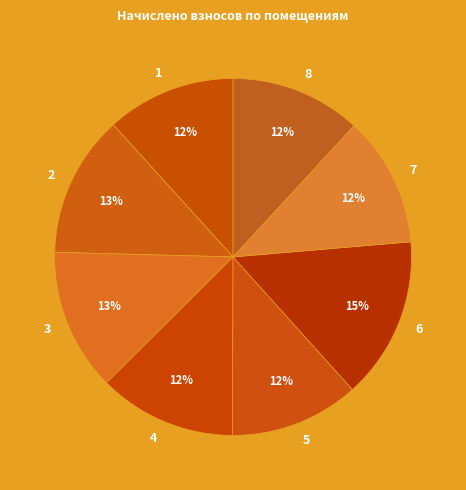

Is there a majority slice in this chart?

No